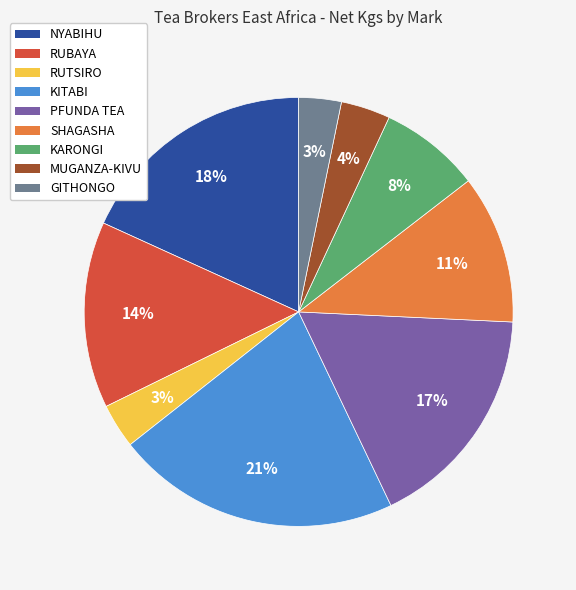

Which has a higher value, MUGANZA-KIVU or PFUNDA TEA?

PFUNDA TEA